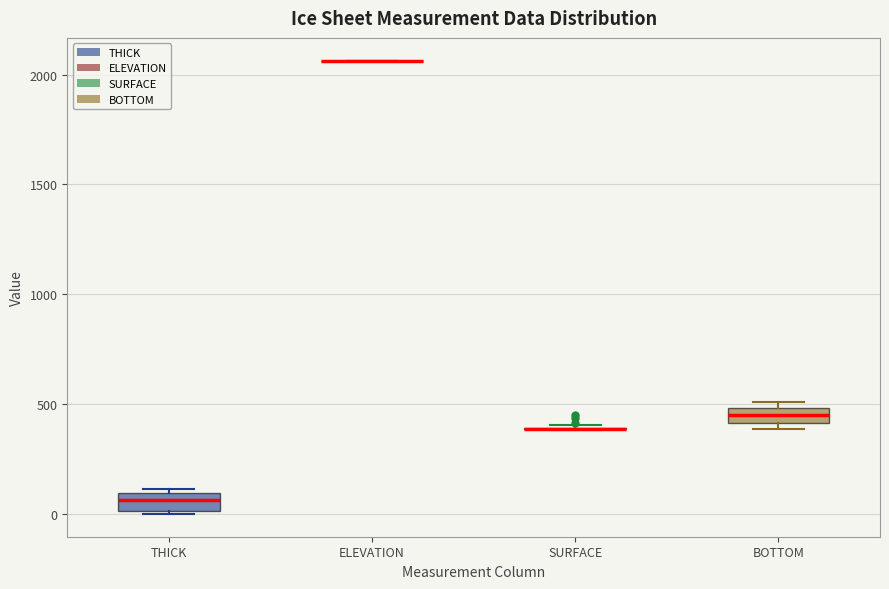

Where is the upper edge of the box for BOTTOM on the y-axis? The values are not printed on the chart, so give them approximately, as read against the axis.

500